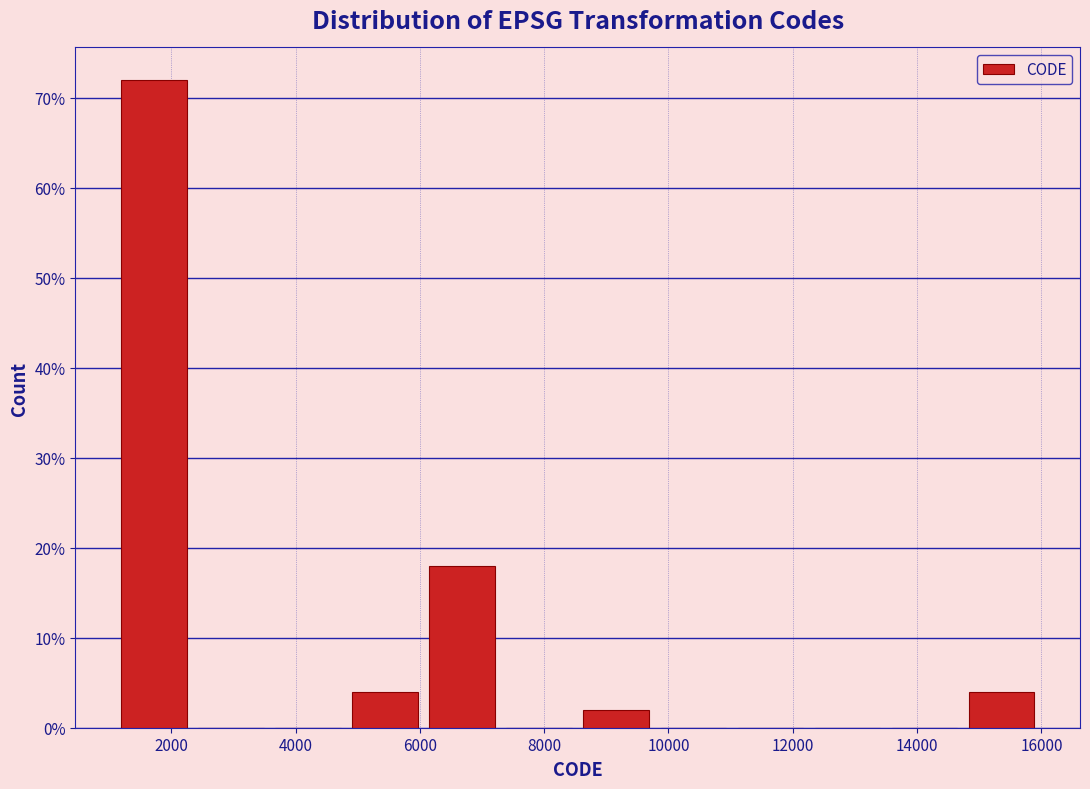

What is the height of the bar covering 6000 to 7200 on the x-axis? Neither the bar edges nor the heights are printed on the chart, so give them approximately, as read against the axes.

18